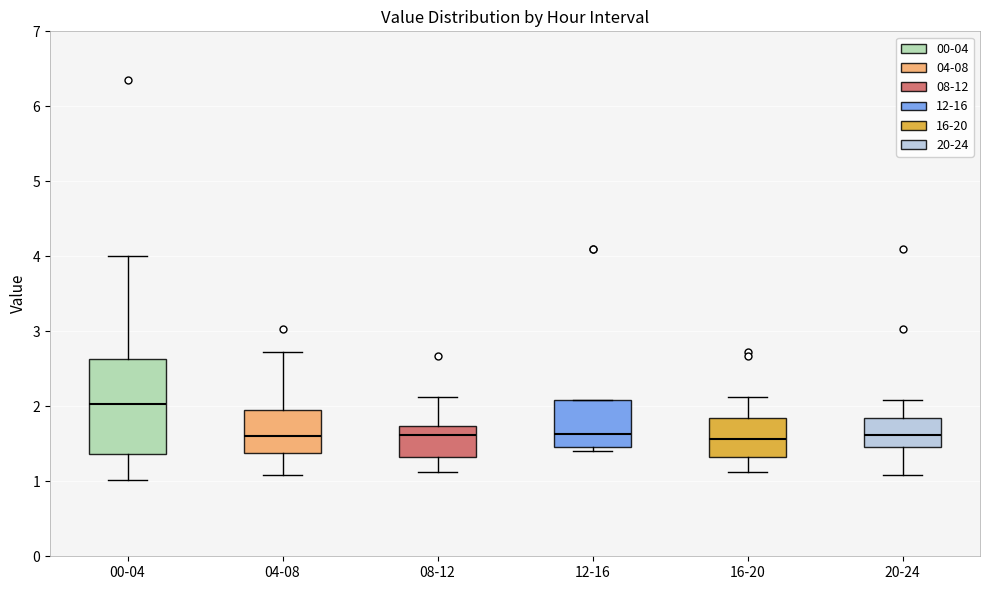

Where is the upper edge of the box for 08-12 on the y-axis? The values are not printed on the chart, so give them approximately, as read against the axis.

1.7